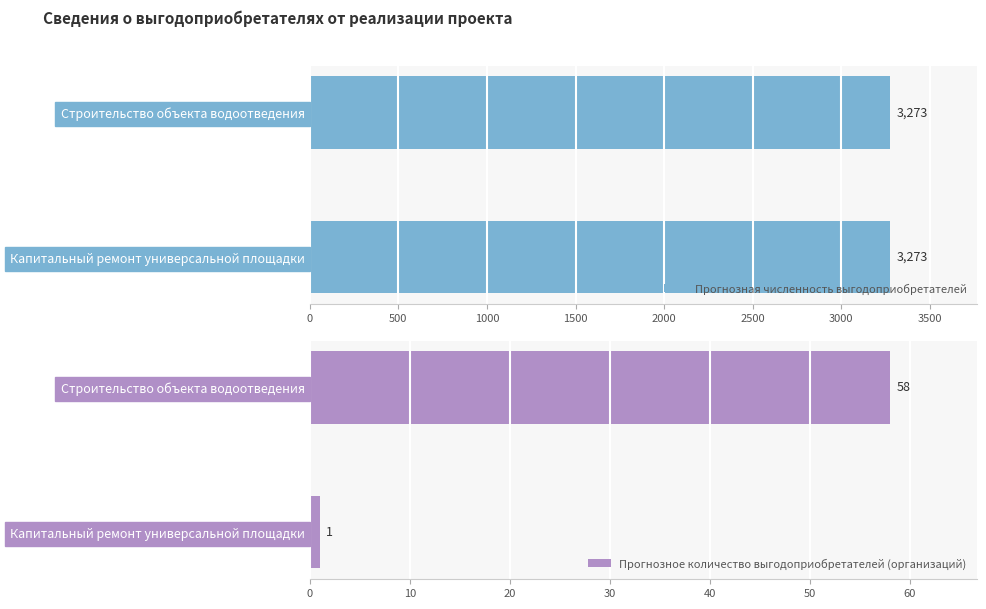

Where is Прогнозное количество выгодоприобретателей (организаций) nearest to the value 29?

Капитальный ремонт универсальной площадки